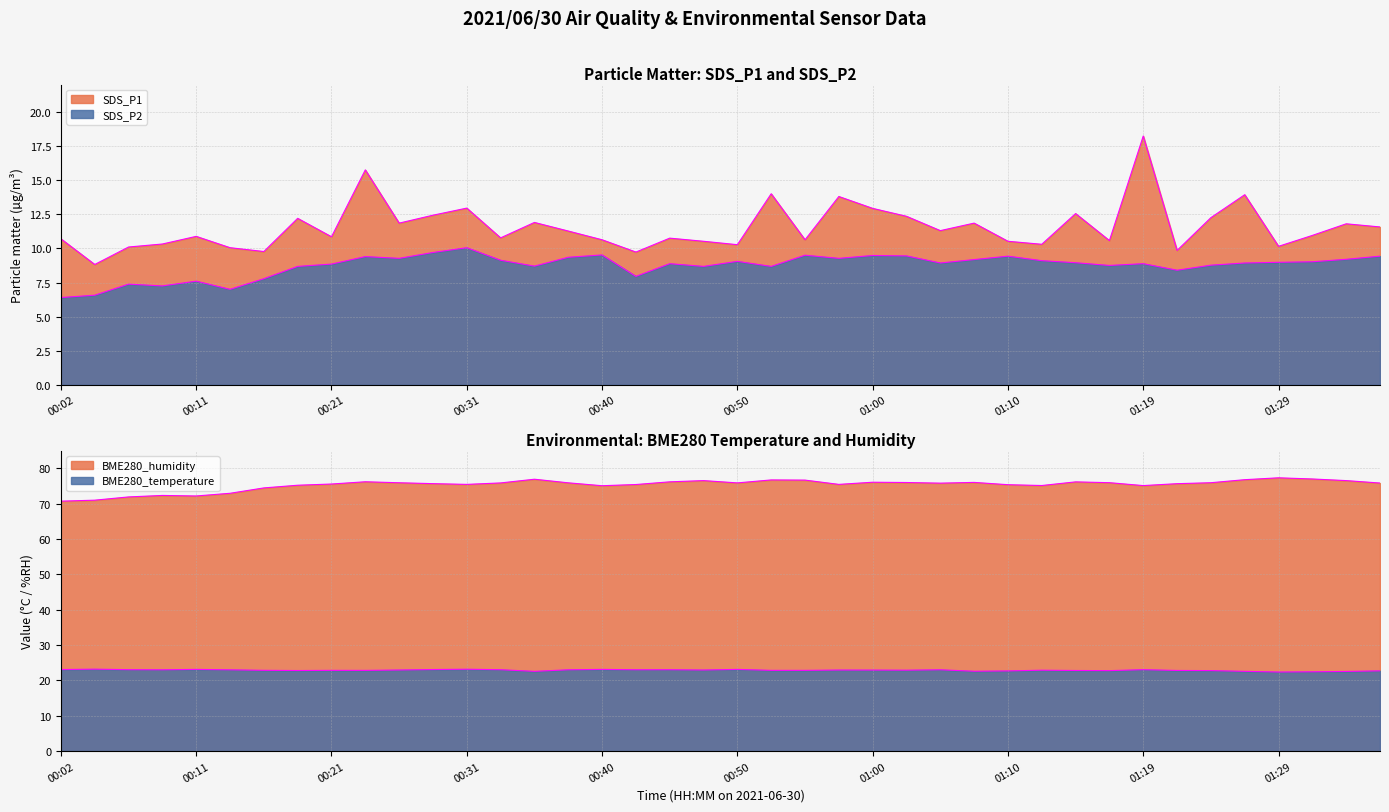

Reading left to right, extract all data points from this chart.

BME280_humidity: 00:02=70.7	00:04=71.0	00:06=71.9	00:09=72.4	00:11=72.2	00:14=73.0	00:16=74.5	00:19=75.2	00:21=75.6	00:23=76.2	00:26=76.0	00:28=75.7	00:31=75.5	00:33=75.9	00:36=77.0	00:38=75.9	00:40=75.1	00:43=75.5	00:45=76.2	00:48=76.6	00:50=75.9	00:53=76.8	00:55=76.7	00:57=75.5	01:00=76.1	01:02=76.0	01:05=75.8	01:07=76.0	01:10=75.4	01:12=75.2	01:15=76.2	01:17=76.0	01:19=75.2	01:22=75.7	01:24=76.0	01:27=76.8	01:29=77.3	01:32=77.0	01:34=76.6	01:37=75.9
BME280_temperature: 00:02=23.1	00:04=23.2	00:06=23.1	00:09=23.0	00:11=23.1	00:14=23.0	00:16=22.9	00:19=22.8	00:21=22.9	00:23=22.9	00:26=23.0	00:28=23.1	00:31=23.2	00:33=23.0	00:36=22.6	00:38=23.0	00:40=23.1	00:43=23.0	00:45=23.0	00:48=23.0	00:50=23.1	00:53=22.9	00:55=22.9	00:57=22.9	01:00=22.9	01:02=22.9	01:05=23.0	01:07=22.6	01:10=22.7	01:12=22.9	01:15=22.8	01:17=22.8	01:19=23.1	01:22=22.8	01:24=22.8	01:27=22.6	01:29=22.4	01:32=22.4	01:34=22.6	01:37=22.7
SDS_P1: 00:02=10.7	00:04=8.8	00:06=10.1	00:09=10.3	00:11=10.9	00:14=10.1	00:16=9.8	00:19=12.2	00:21=10.8	00:23=15.8	00:26=11.8	00:28=12.4	00:31=12.9	00:33=10.8	00:36=11.9	00:38=11.3	00:40=10.6	00:43=9.7	00:45=10.8	00:48=10.5	00:50=10.3	00:53=14.0	00:55=10.6	00:57=13.8	01:00=12.9	01:02=12.3	01:05=11.3	01:07=11.8	01:10=10.5	01:12=10.3	01:15=12.6	01:17=10.6	01:19=18.2	01:22=9.8	01:24=12.2	01:27=13.9	01:29=10.2	01:32=10.9	01:34=11.8	01:37=11.6
SDS_P2: 00:02=6.4	00:04=6.6	00:06=7.4	00:09=7.2	00:11=7.6	00:14=7.0	00:16=7.8	00:19=8.7	00:21=8.8	00:23=9.4	00:26=9.3	00:28=9.7	00:31=10.1	00:33=9.1	00:36=8.7	00:38=9.3	00:40=9.5	00:43=8.0	00:45=8.9	00:48=8.7	00:50=9.1	00:53=8.7	00:55=9.5	00:57=9.3	01:00=9.5	01:02=9.4	01:05=8.9	01:07=9.2	01:10=9.4	01:12=9.1	01:15=8.9	01:17=8.8	01:19=8.9	01:22=8.4	01:24=8.8	01:27=8.9	01:29=9.0	01:32=9.0	01:34=9.2	01:37=9.4